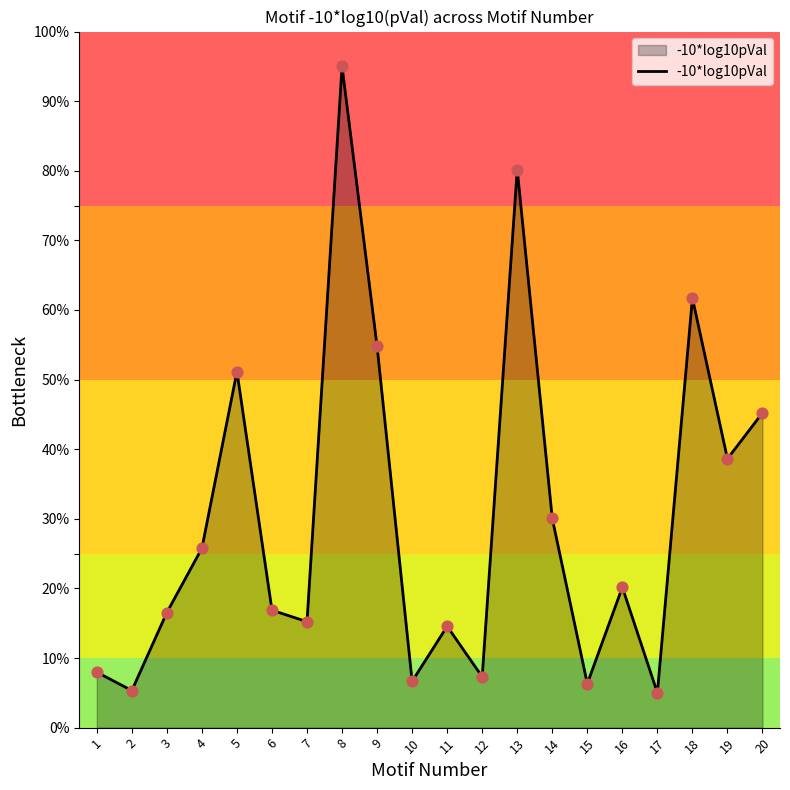

What is the change in value from 13 to 20?

-34.9